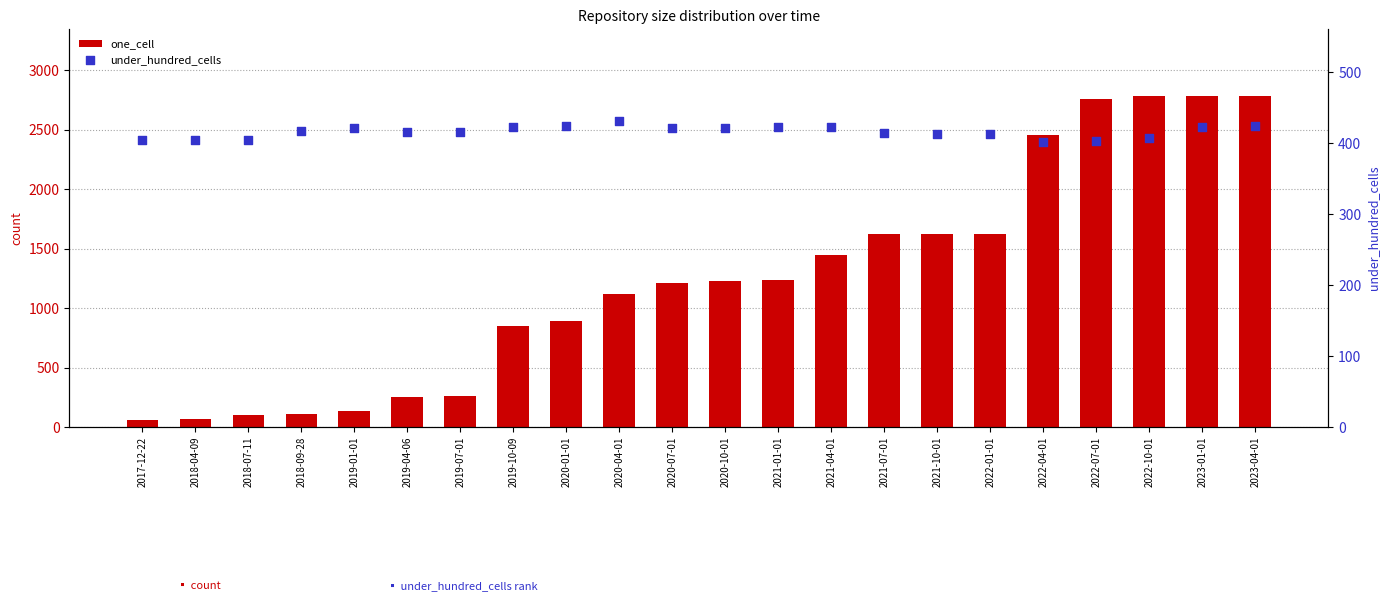

Which series has the largest total across all categories?

one_cell